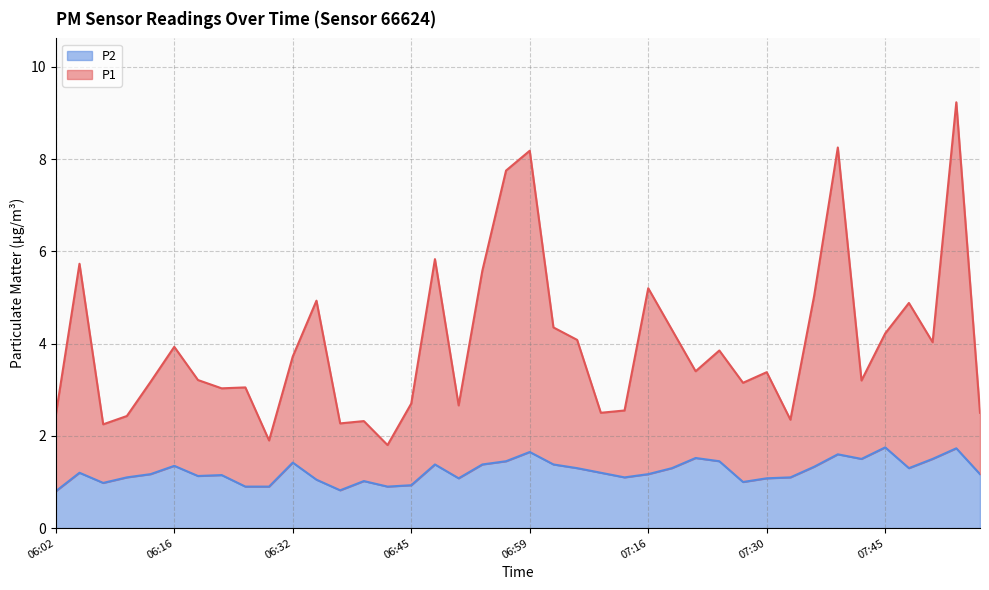

Rank the series by their maximum value, from lowest to highest.

P2, P1